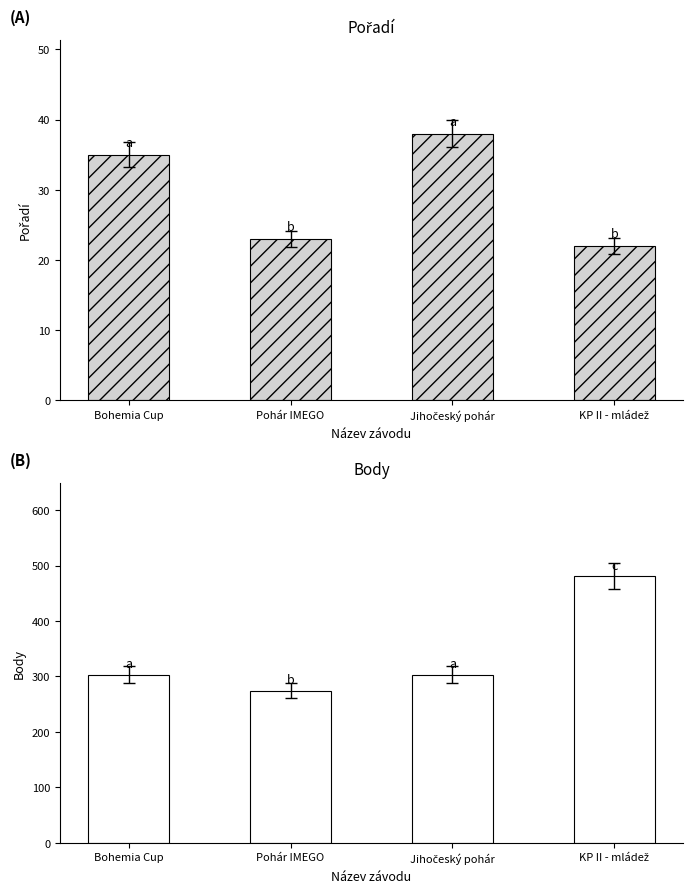

At which category is the sum across all series the highest?

KP II - mládež